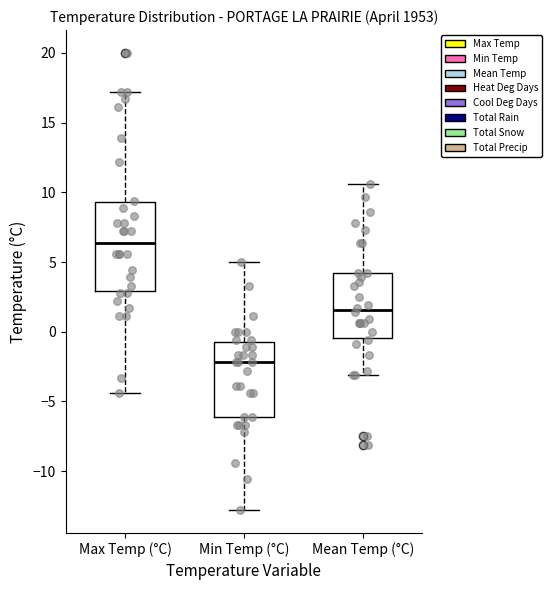

Reading left to right, read every box against the y-axis: the position of its median line, the range the box covers, and the ends of its whiskers. The values are not printed on the chart, so give them approximately, as read against the axis.

Max Temp (°C): median 6.5, box 3.0 to 9.5, whiskers -4.5 to 17.0
Min Temp (°C): median -2.0, box -6.0 to -0.5, whiskers -13.0 to 5.0
Mean Temp (°C): median 1.5, box -0.5 to 4.0, whiskers -3.0 to 10.5